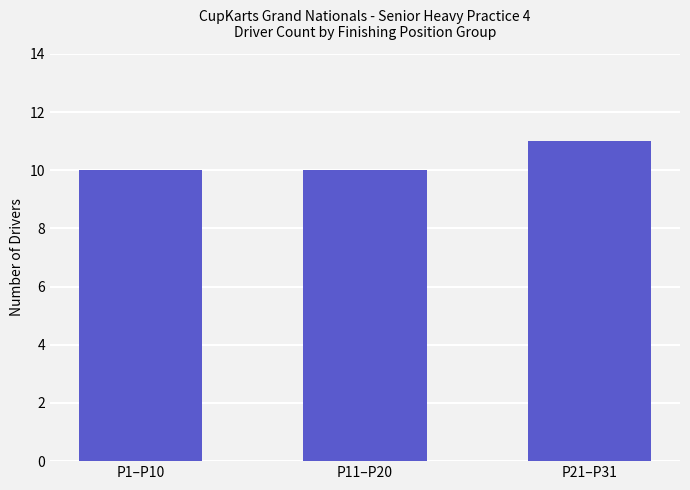

What is the value of the 2nd bar from the left?

10